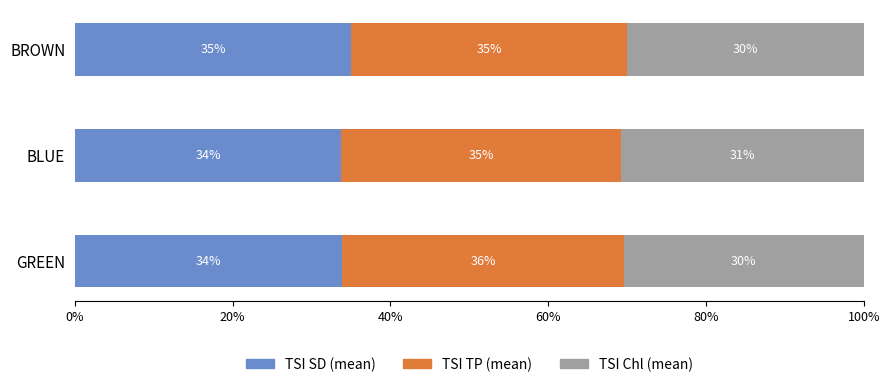

What is the approximate value of TSI SD (mean) at GREEN?

33.9